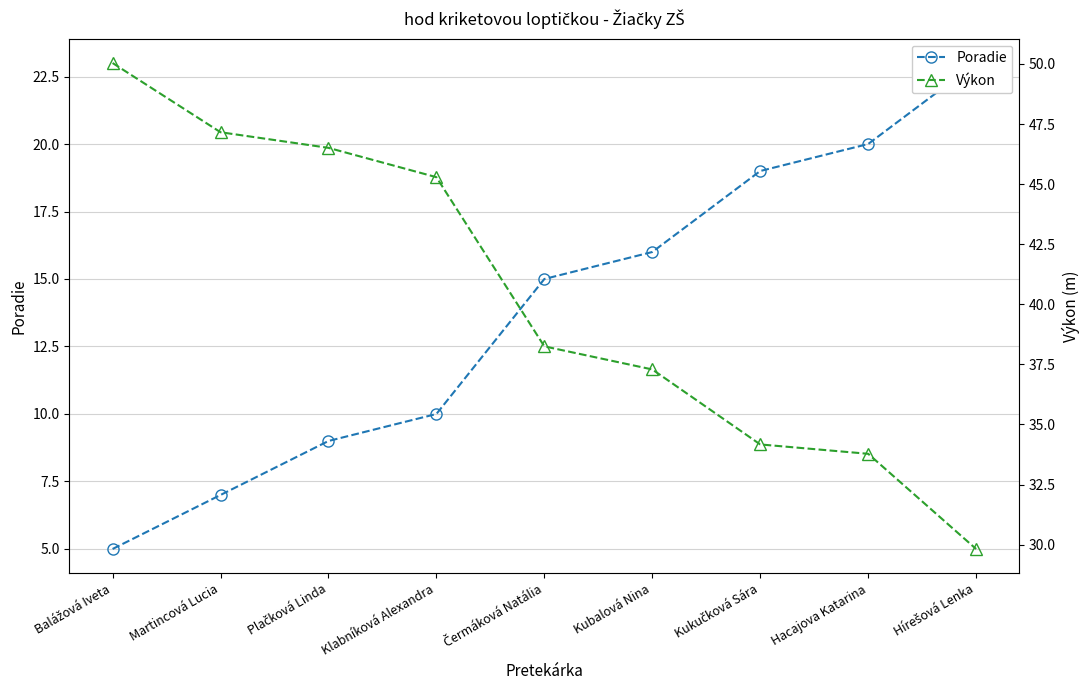

True or false: Poradie and Výkon intersect in this chart.

False